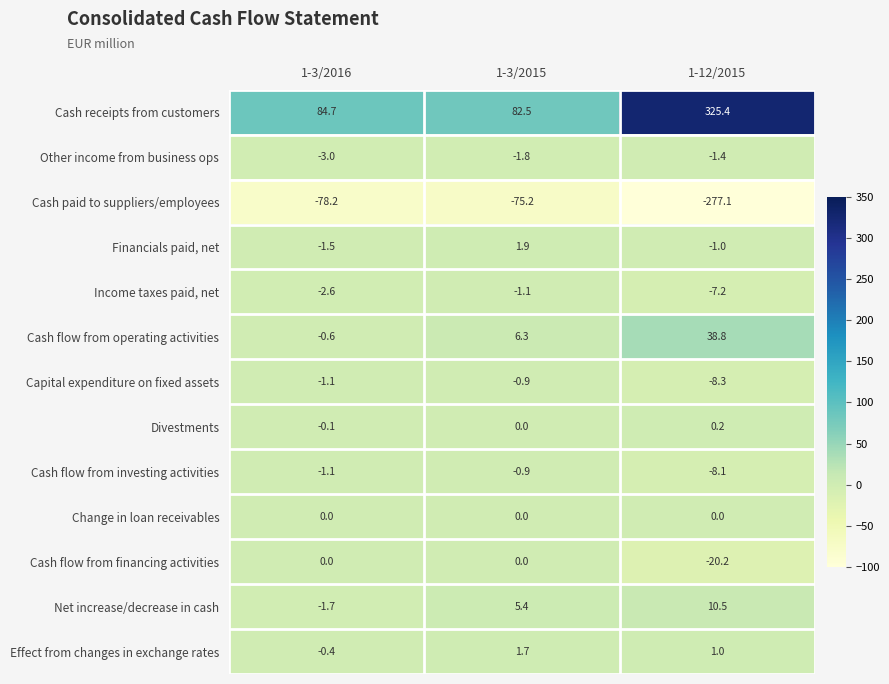

What is the minimum value shown in the chart?

-277.1